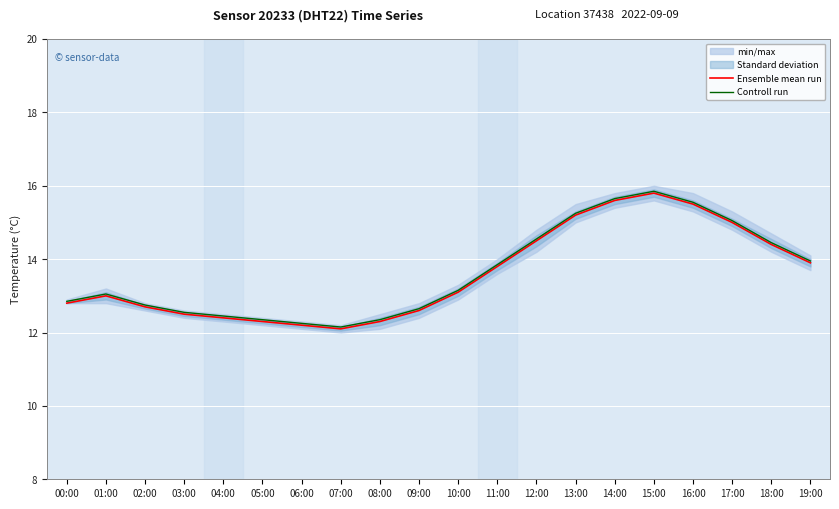

The Controll run series shows 3.7 at 02:00. True or false?

False